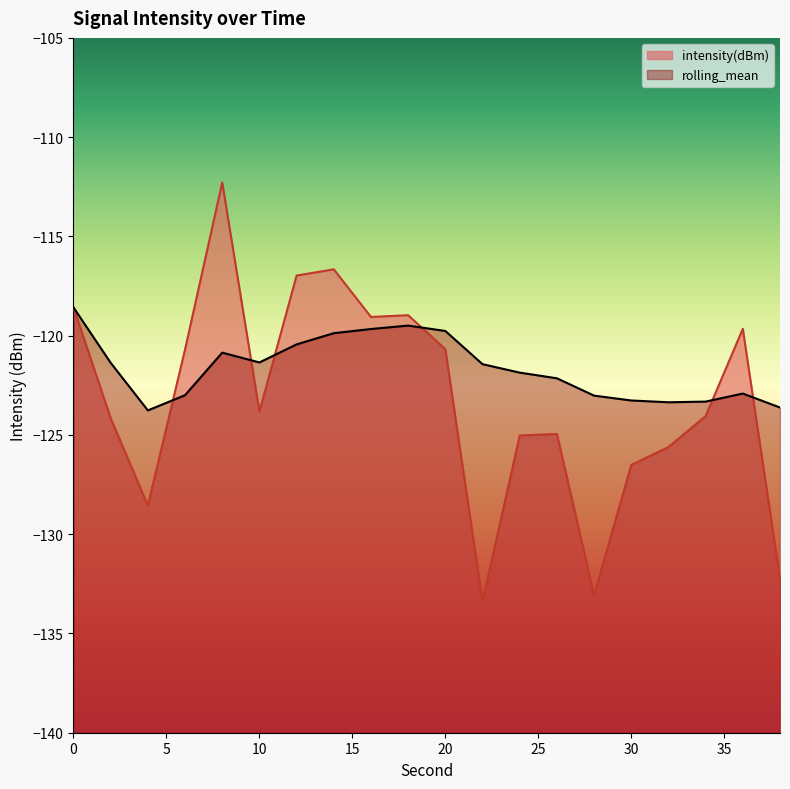

Which series has the widest spread of values?

intensity(dBm)